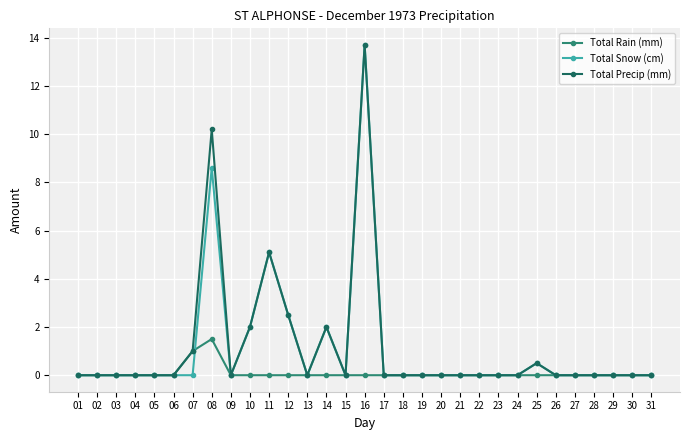

Is it true that Total Snow (cm) equals -4.8 at 09?

False